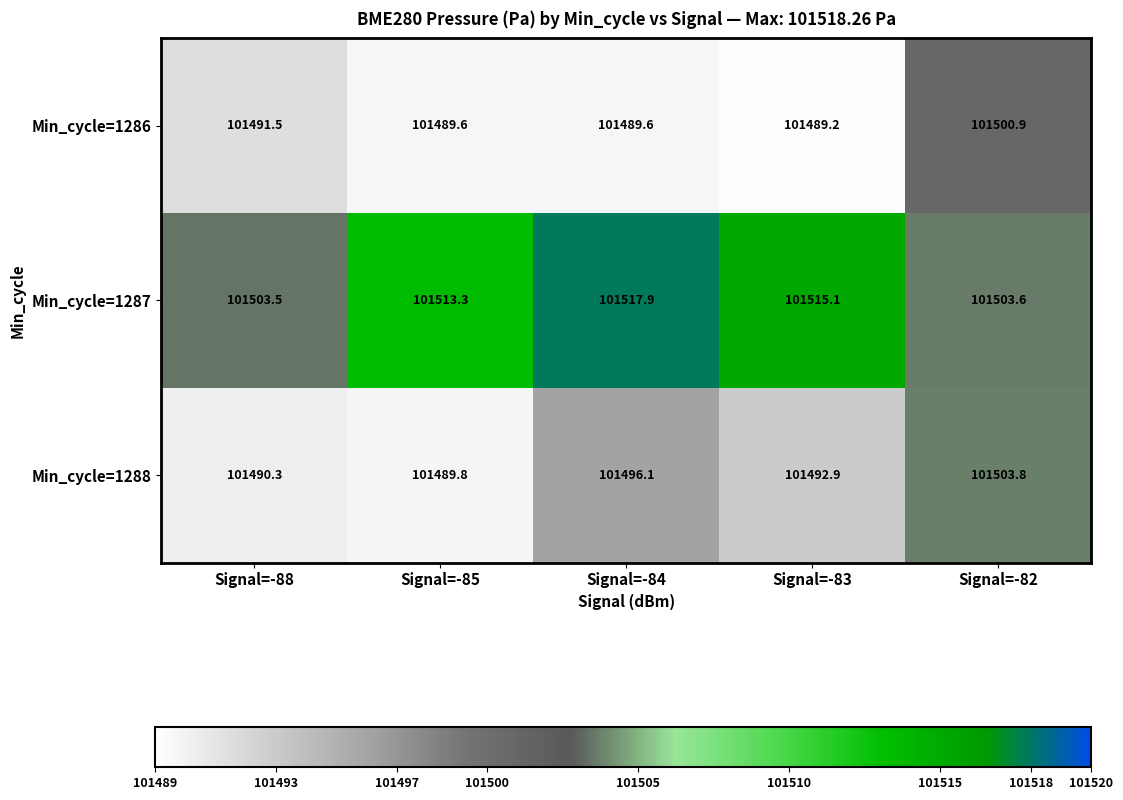

What is the difference between the highest and lowest values at Signal=-88?

13.2